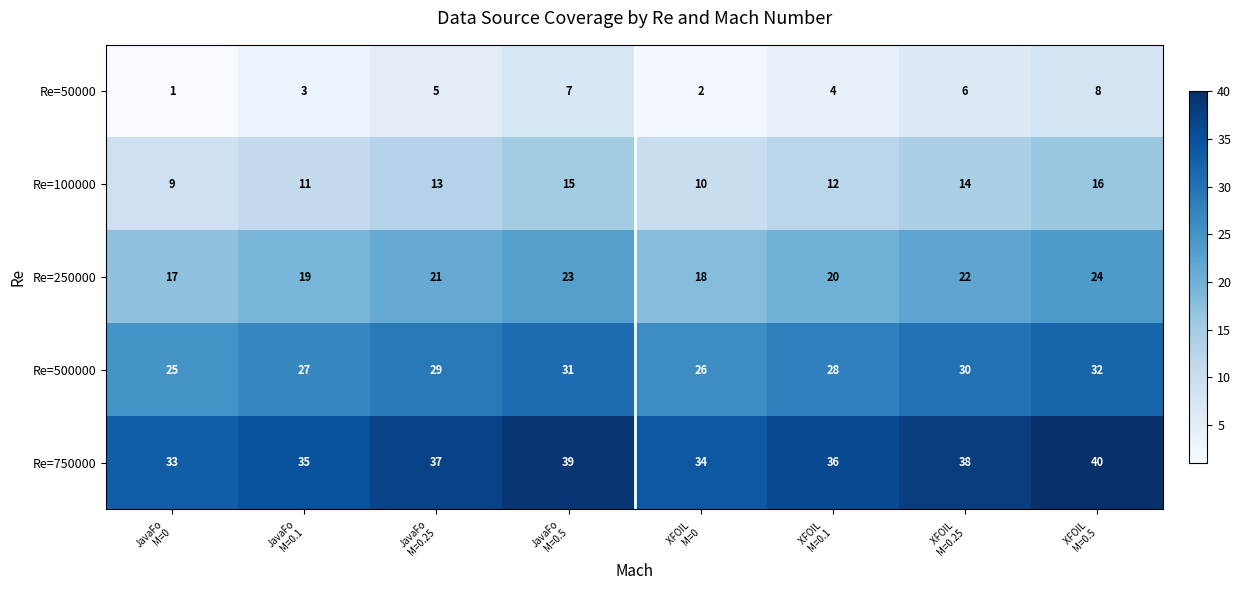

Count the Re=50000 values in the range 3 to 7.

5